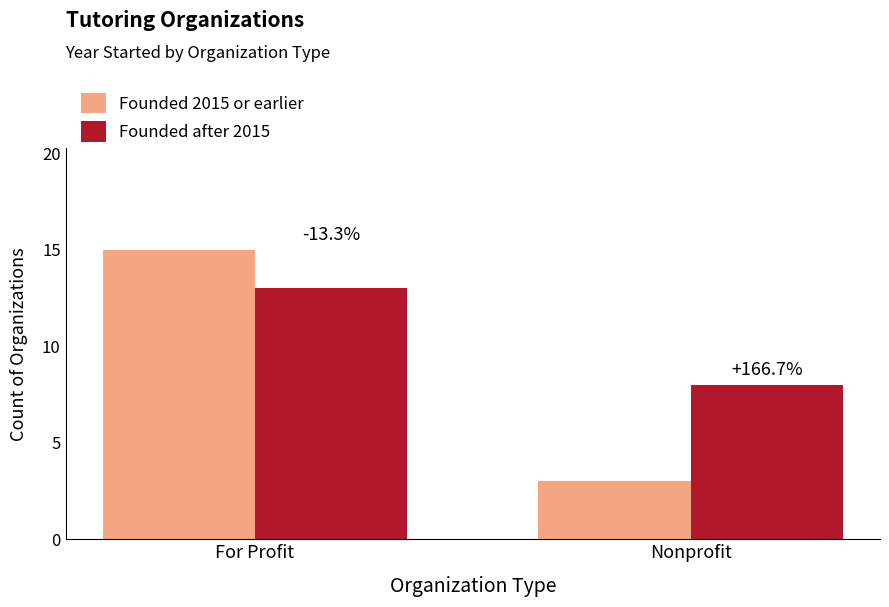

What position from the left is For Profit?

1